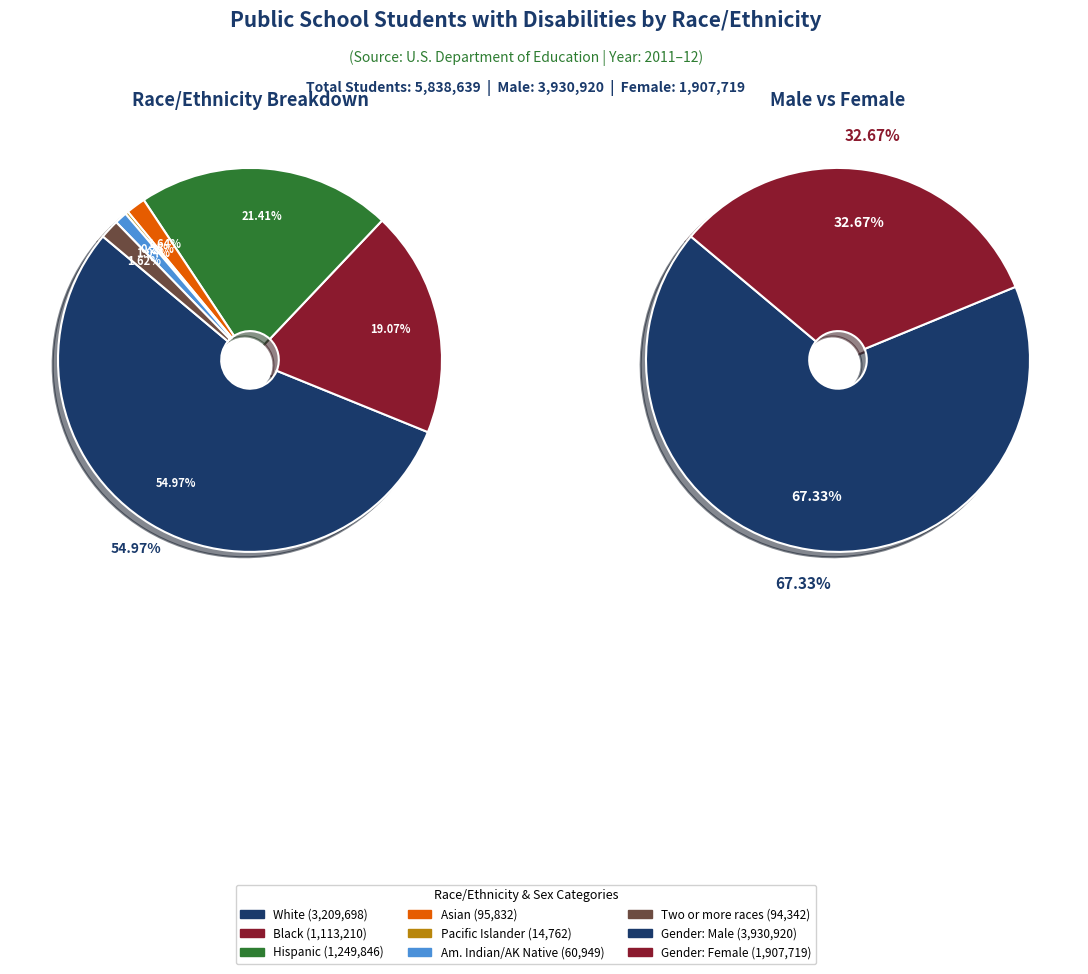

The Black, non-Hispanic slice represents 10% of the pie. True or false?

False